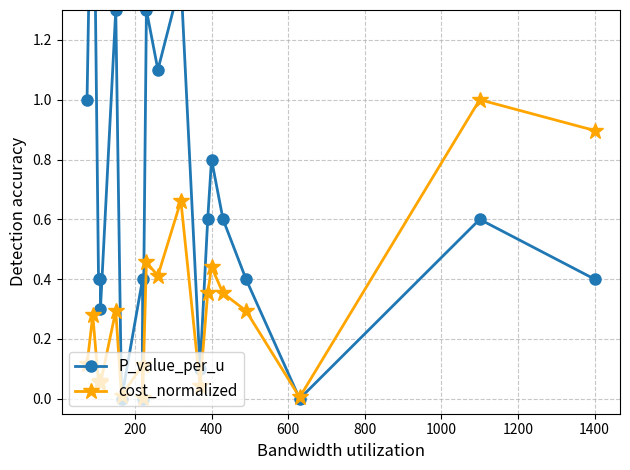

What is the sum of all cost_normalized values?

5.9